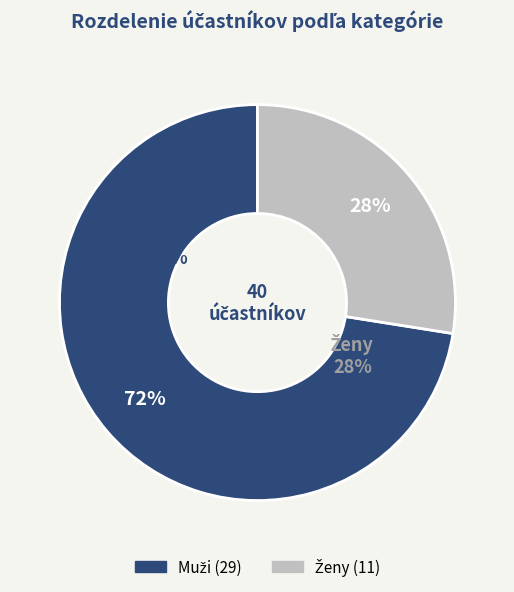

Rank the categories by value from highest to lowest.

Muži, Ženy